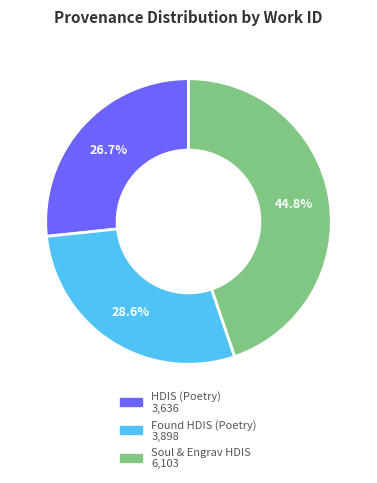

Does any single category account for the majority?

No